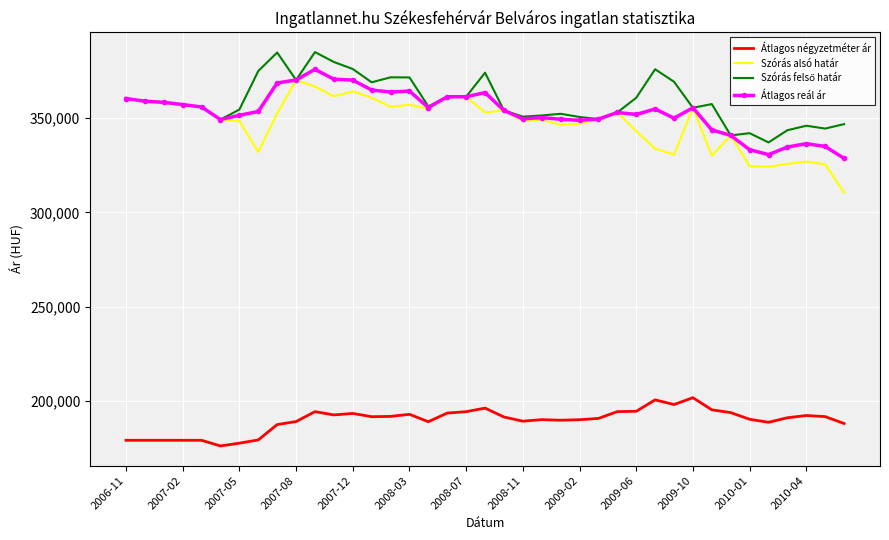

How many values in the Átlagos négyzetméter ár series are below 191051?

19